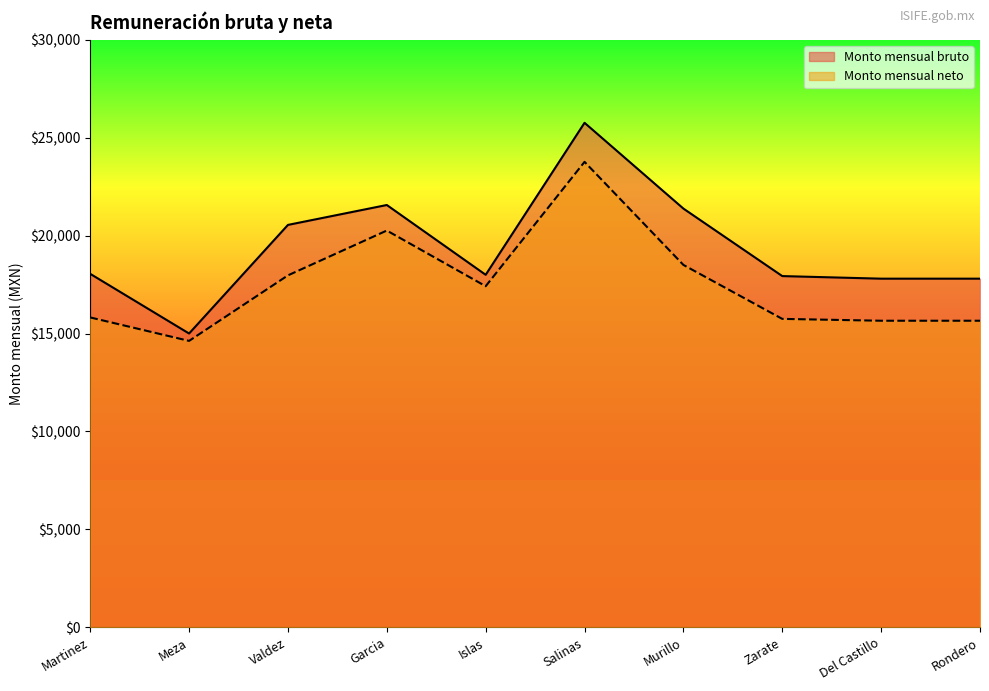

Rank the series by their maximum value, from lowest to highest.

Monto mensual neto, Monto mensual bruto